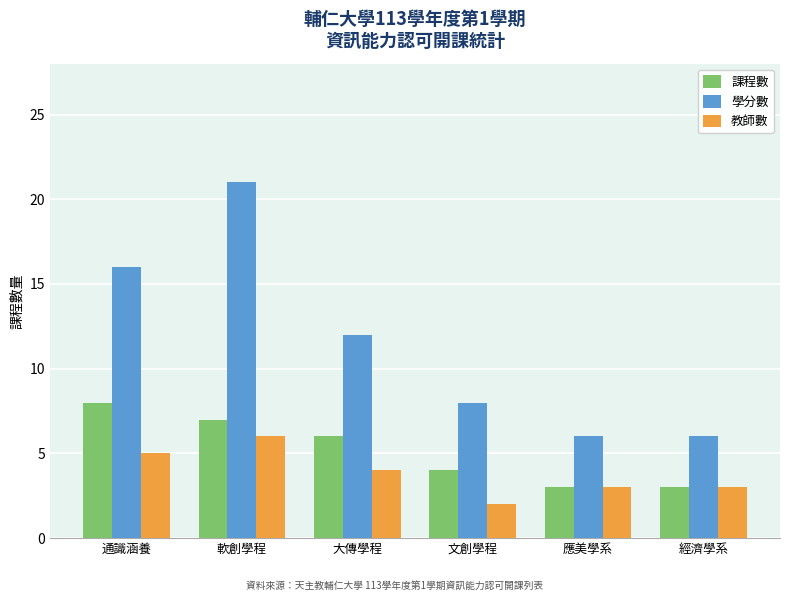

At which category does the chart reach its peak across all series?

軟創學程